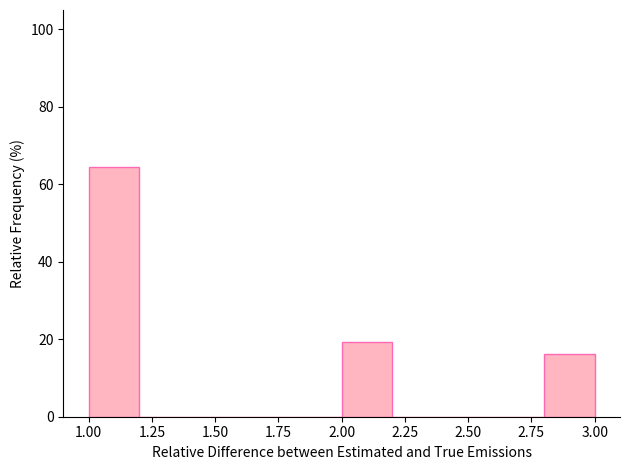

Reading left to right, transcribe this chart: for each bar, give the range it covers on the x-axis and its height. The values are not printed on the chart, so give them approximately, as read against the axis.

1.0 to 1.2: 64
1.2 to 1.4: 0
1.4 to 1.6: 0
1.6 to 1.8: 0
1.8 to 2.0: 0
2.0 to 2.2: 20
2.2 to 2.4: 0
2.4 to 2.6: 0
2.6 to 2.8: 0
2.8 to 3.0: 16